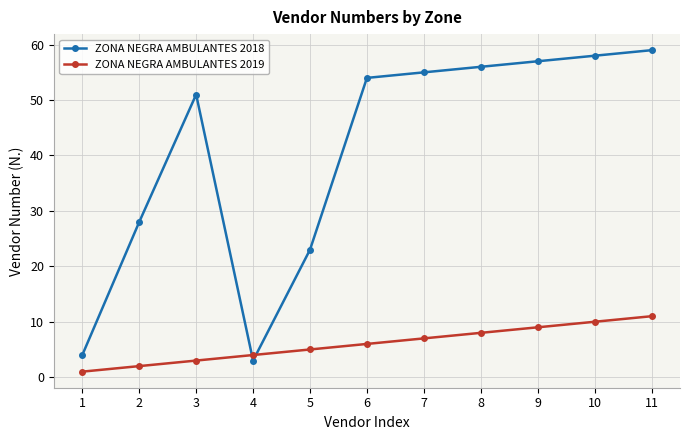

Where is the first local maximum for ZONA NEGRA AMBULANTES 2018?

3